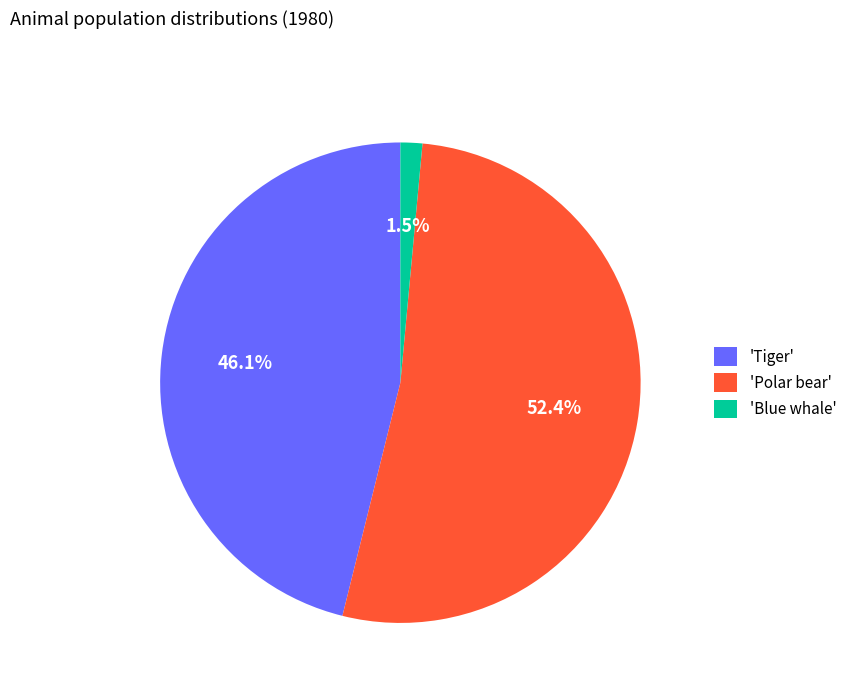

What is the largest slice in the pie chart?

'Polar bear'